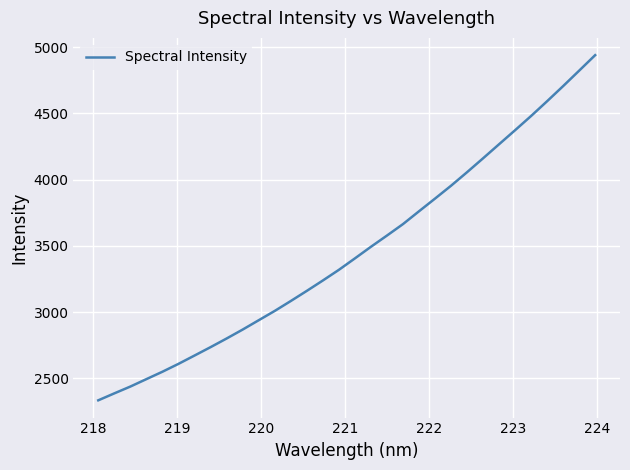

What is the maximum value shown in the chart?

4940.3